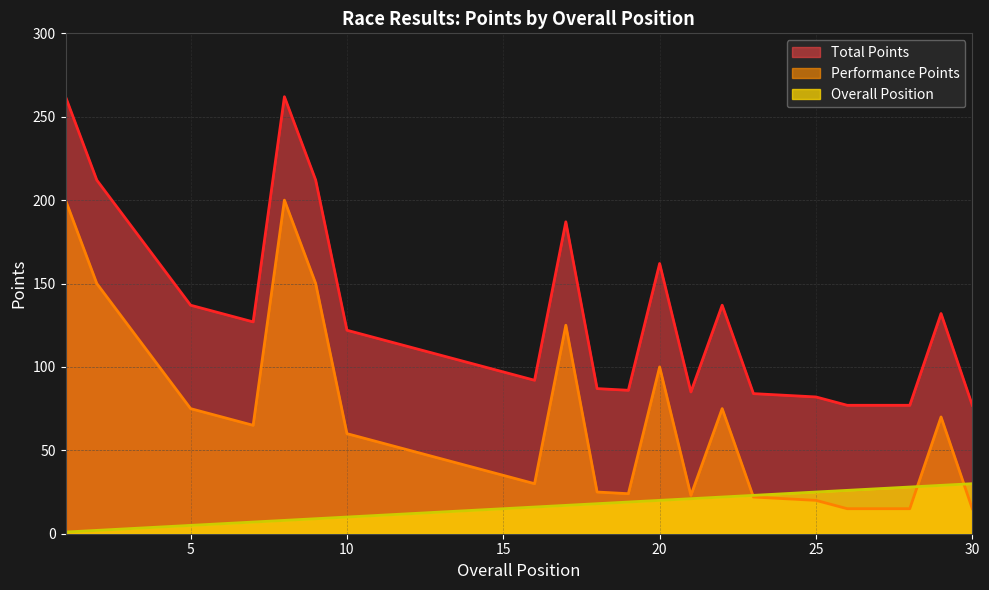

Which label corresponds to the largest value in the chart?

1